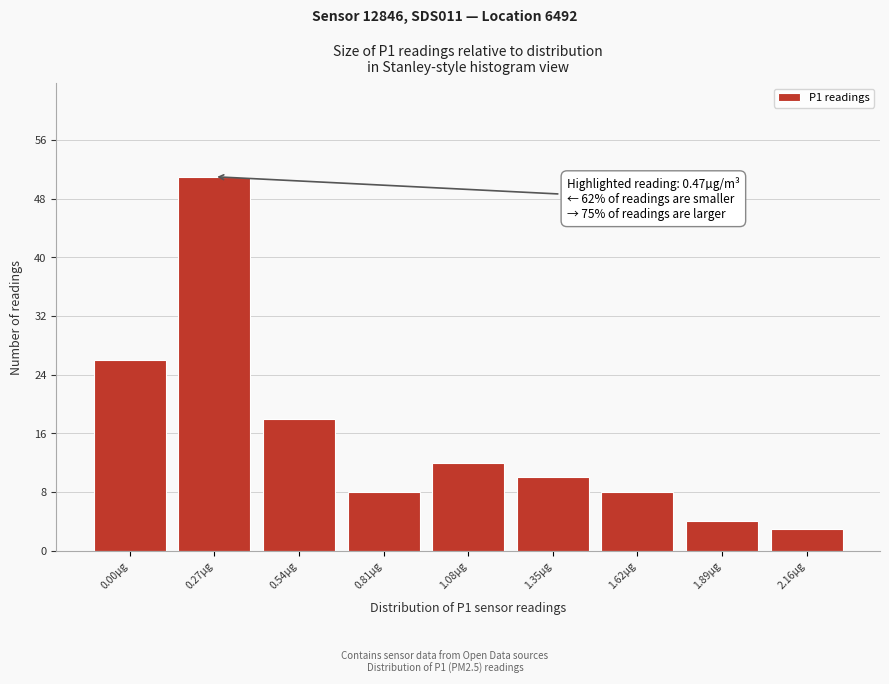

Reading left to right, what are all the values shown in this chart?

0.00µg=26	0.27µg=51	0.54µg=18	0.81µg=8	1.08µg=12	1.35µg=10	1.62µg=8	1.89µg=4	2.16µg=3